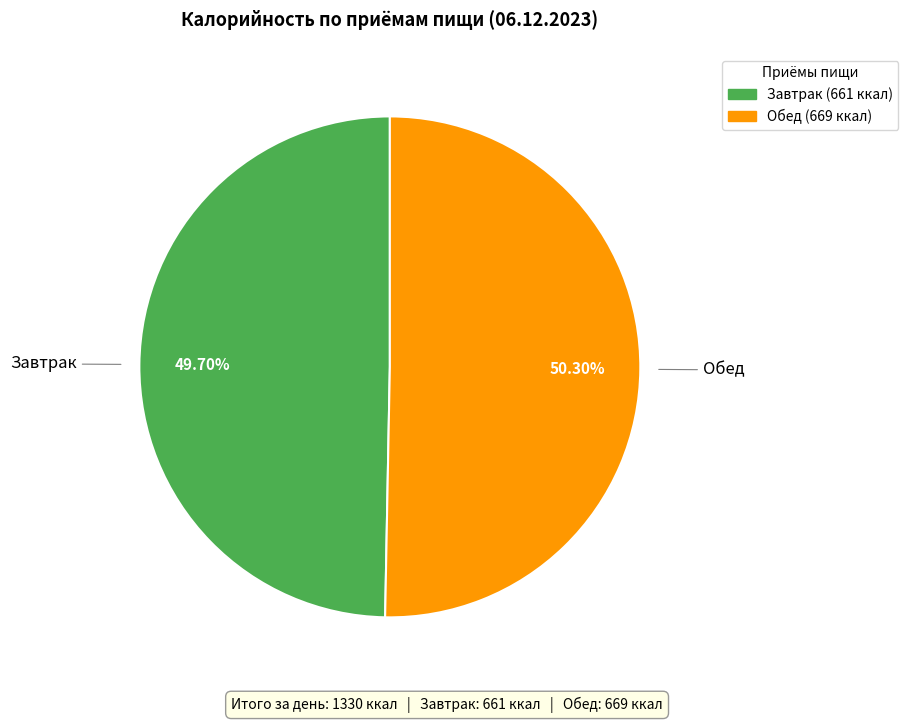

Is the sum of Завтрак and Обед greater than half?

Yes